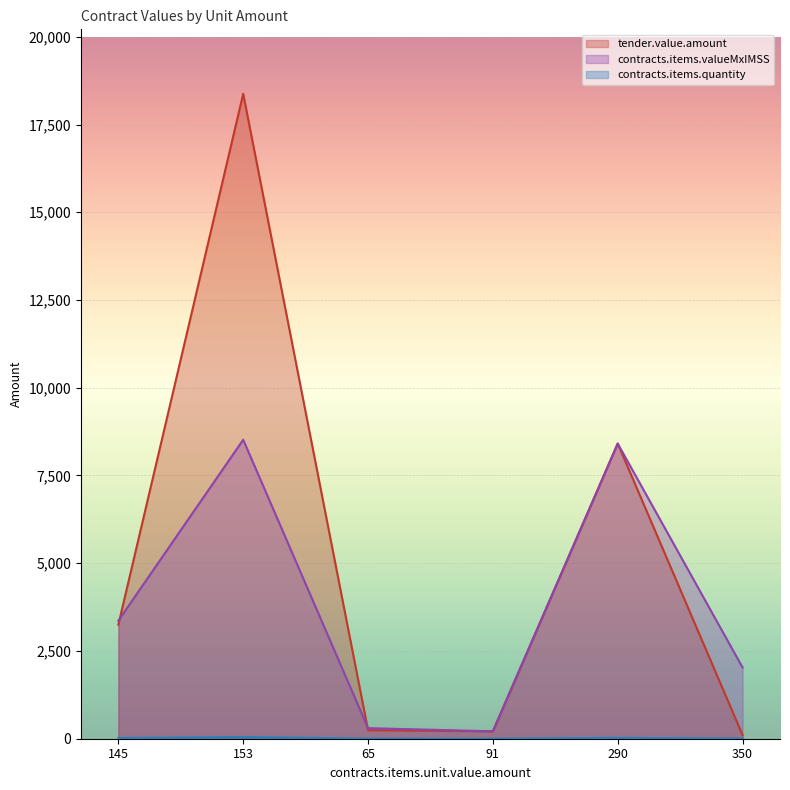

What position from the right is 350?

1